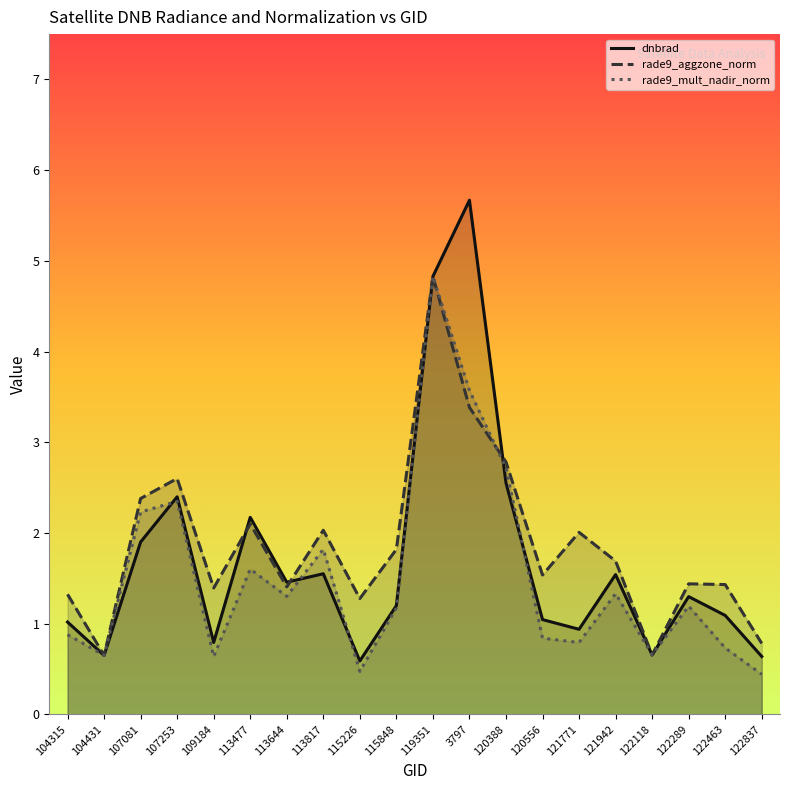

Reading right to left, what are all the values shown in this chart?

dnbrad: 122837=0.6	122463=1.1	122289=1.3	122118=0.7	121942=1.5	121771=0.9	120556=1.0	120388=2.6	3797=5.7	119351=4.8	115848=1.2	115226=0.6	113817=1.5	113644=1.5	113477=2.2	109184=0.8	107253=2.4	107081=1.9	104431=0.6	104315=1.0
rade9_aggzone_norm: 122837=0.8	122463=1.4	122289=1.4	122118=0.7	121942=1.7	121771=2.0	120556=1.5	120388=2.8	3797=3.4	119351=4.8	115848=1.8	115226=1.3	113817=2.0	113644=1.4	113477=2.1	109184=1.4	107253=2.6	107081=2.4	104431=0.6	104315=1.3
rade9_mult_nadir_norm: 122837=0.4	122463=0.7	122289=1.2	122118=0.7	121942=1.3	121771=0.8	120556=0.8	120388=2.7	3797=3.6	119351=4.8	115848=1.2	115226=0.5	113817=1.8	113644=1.3	113477=1.6	109184=0.6	107253=2.3	107081=2.2	104431=0.6	104315=0.9